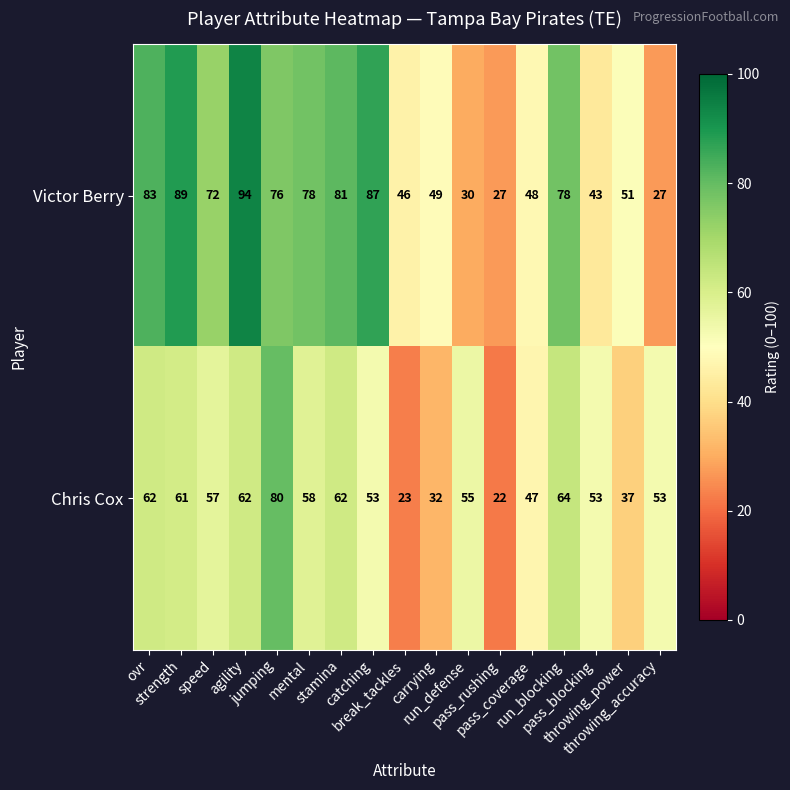

Which series has the largest range (max minus min)?

Victor Berry